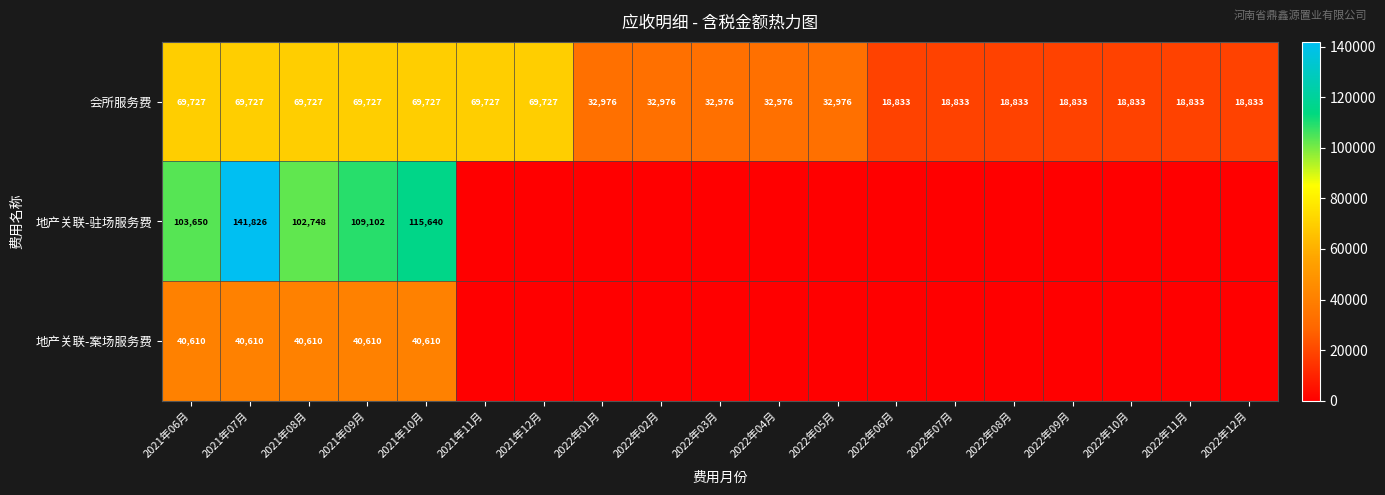

What is the spread (max minus min) of values at 2022年12月?

18833.0